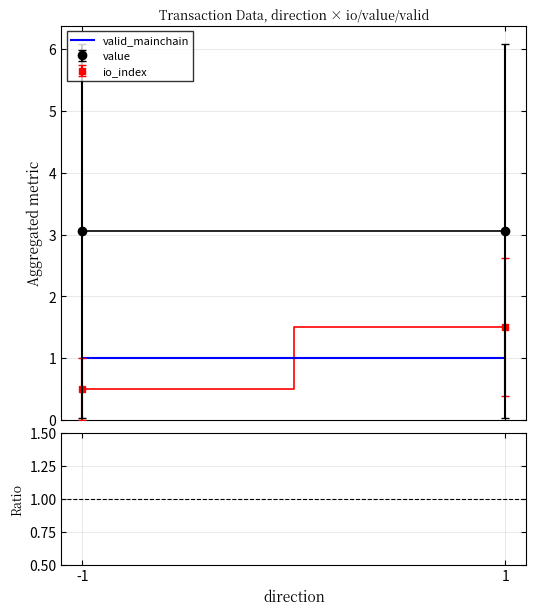

The io_index/value series shows 0.7 at 1. True or false?

False